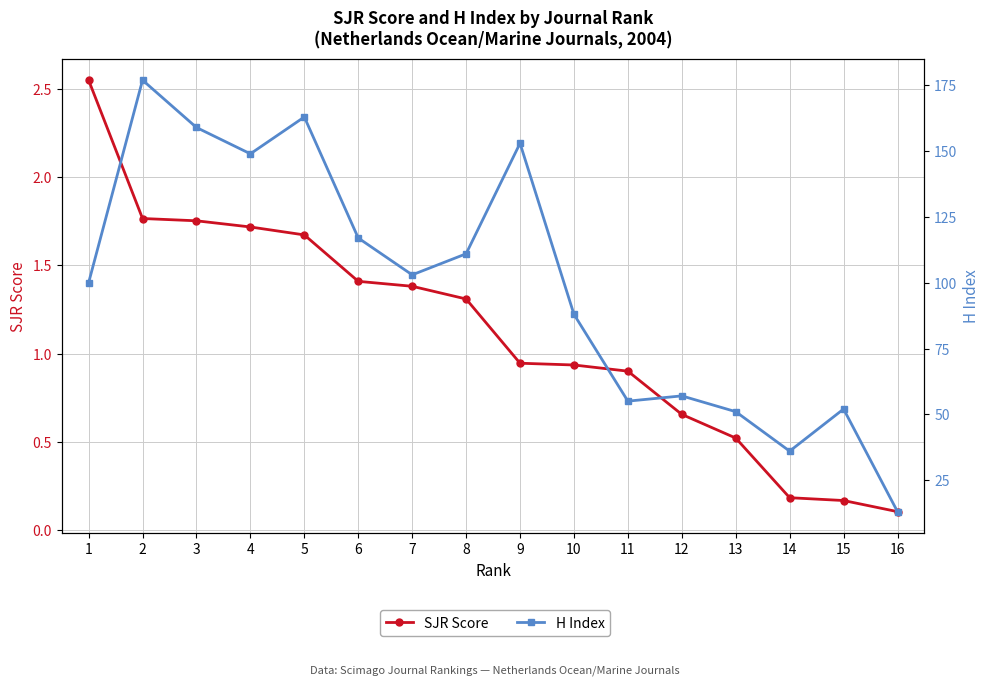

Count the number of data series in this chart.

2